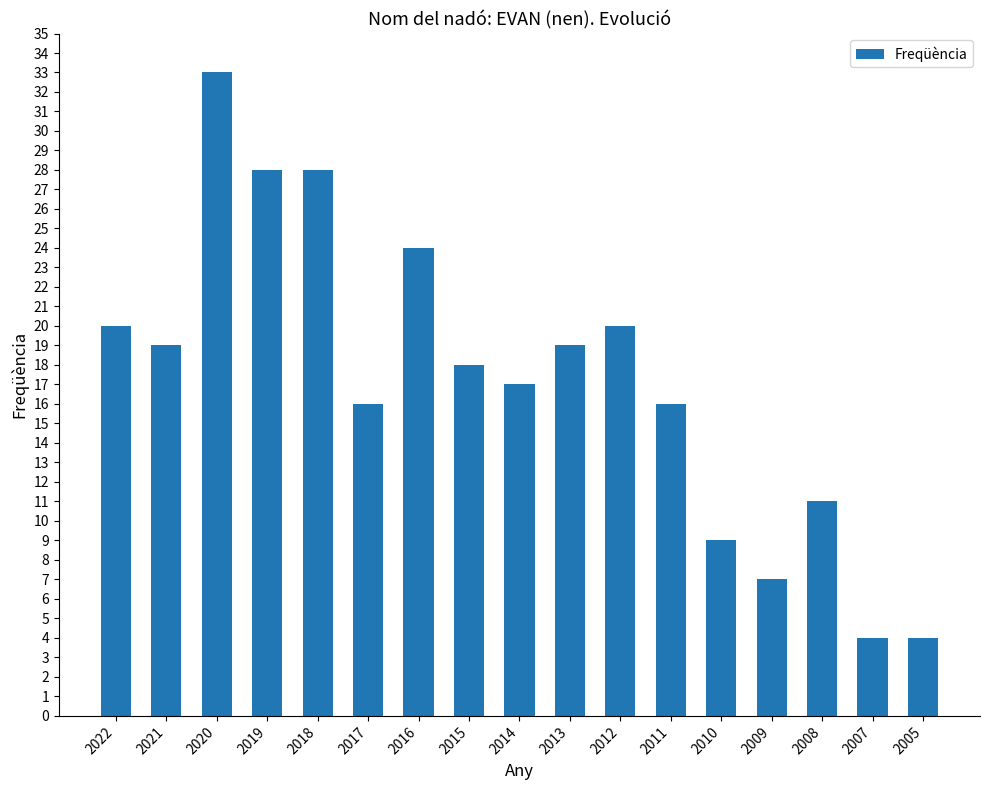

Does the chart contain any negative values?

No